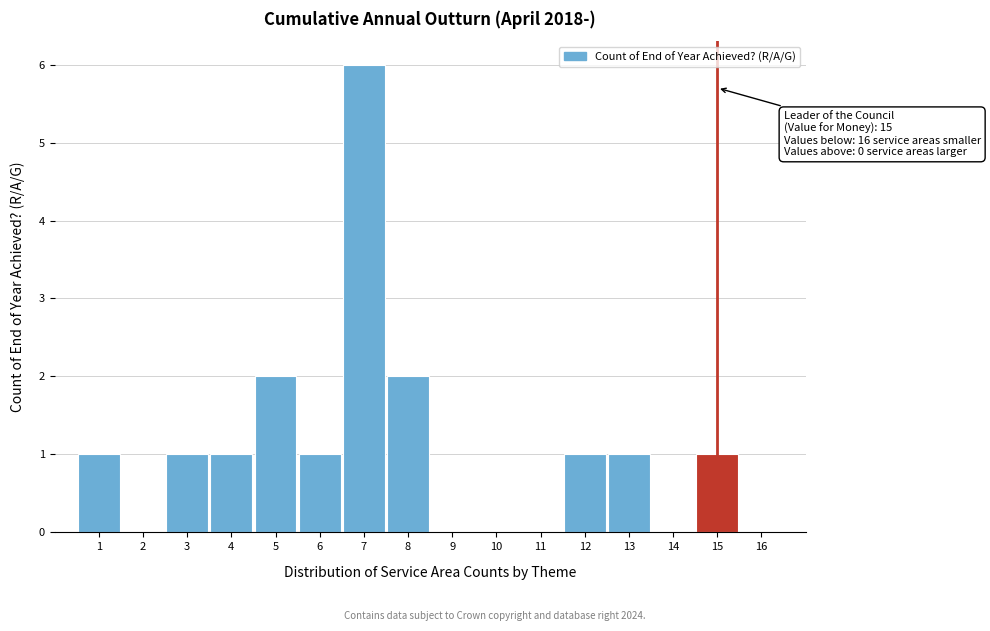

Which range on the x-axis has the tallest bar?

6.5 to 7.5